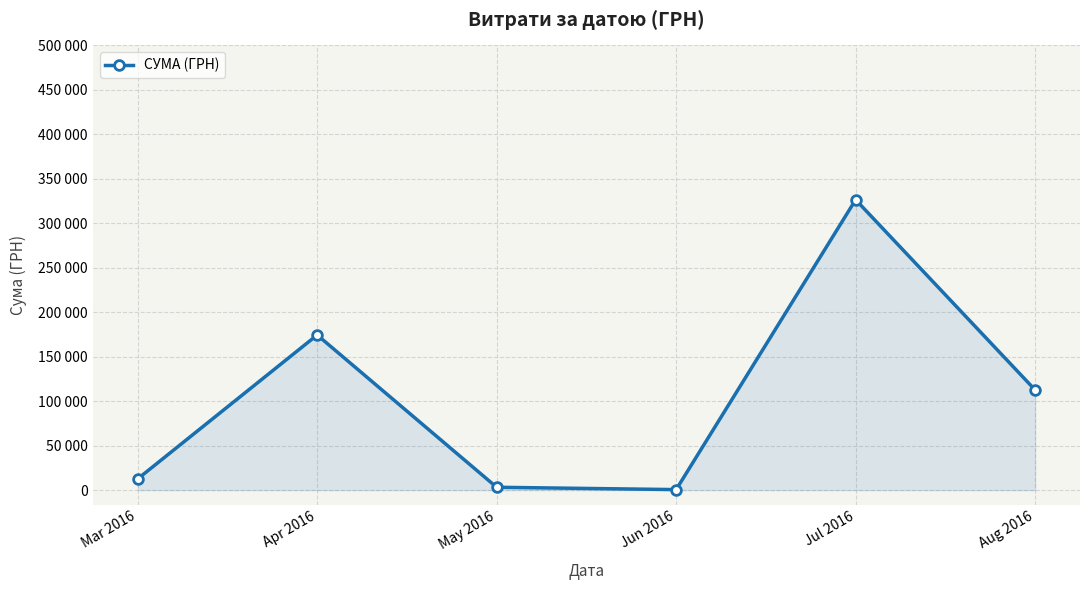

What is the greatest value displayed?

326485.8